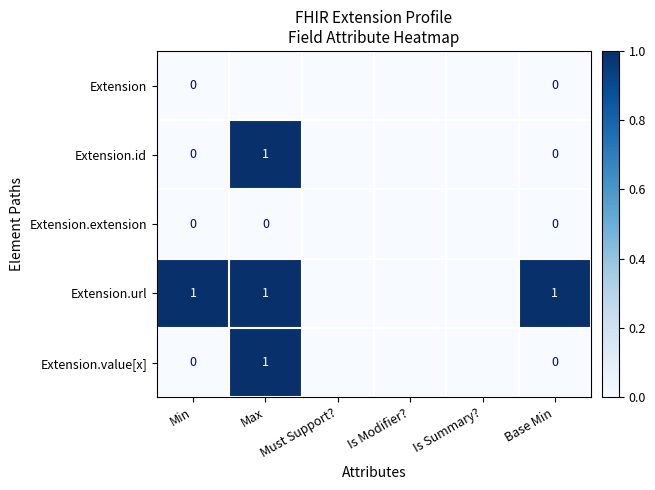

The Extension.url series shows 1 at Max. True or false?

True